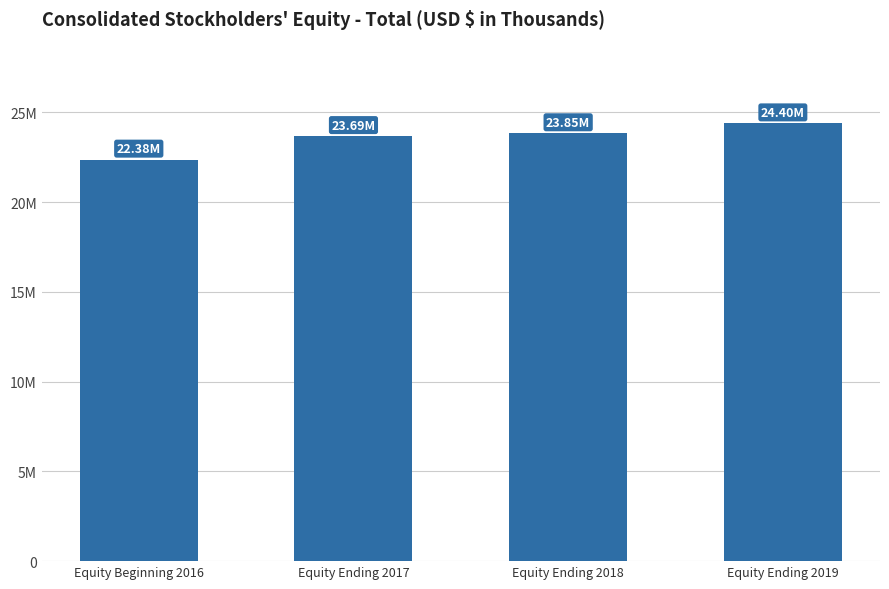

Does the chart contain any negative values?

No